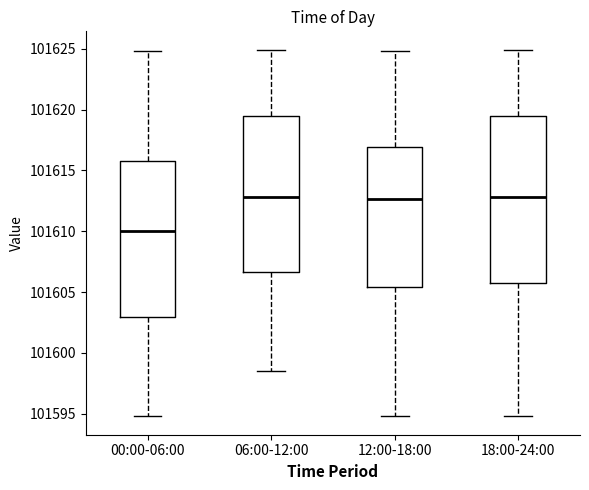

Comparing the boxes themselves (not the whiskers), which one is the tallest?

18:00-24:00